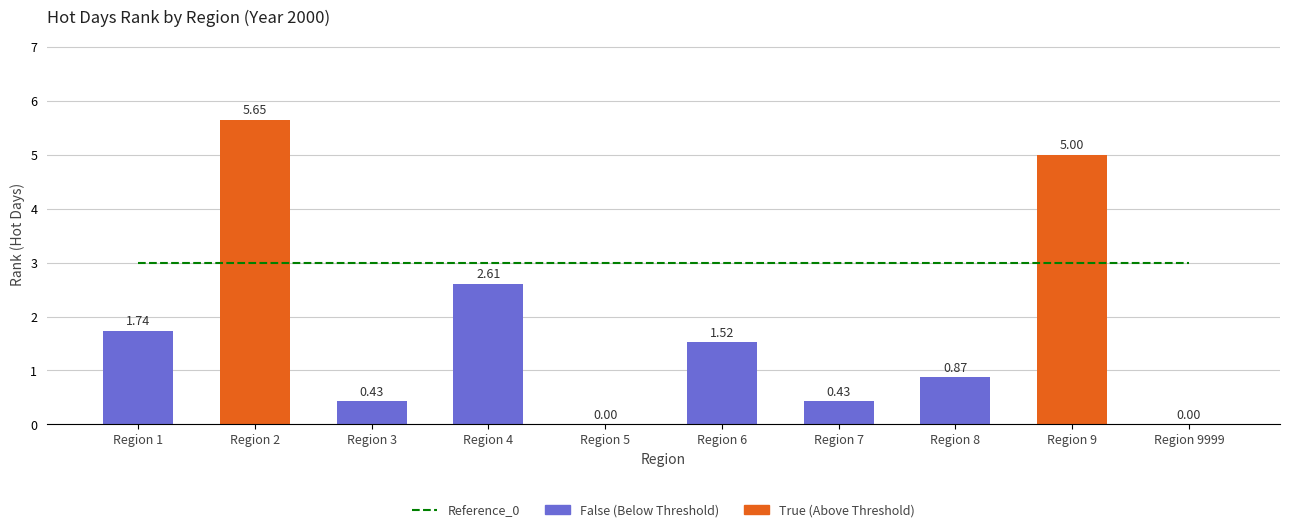

Which label corresponds to the smallest value in the chart?

Region 5